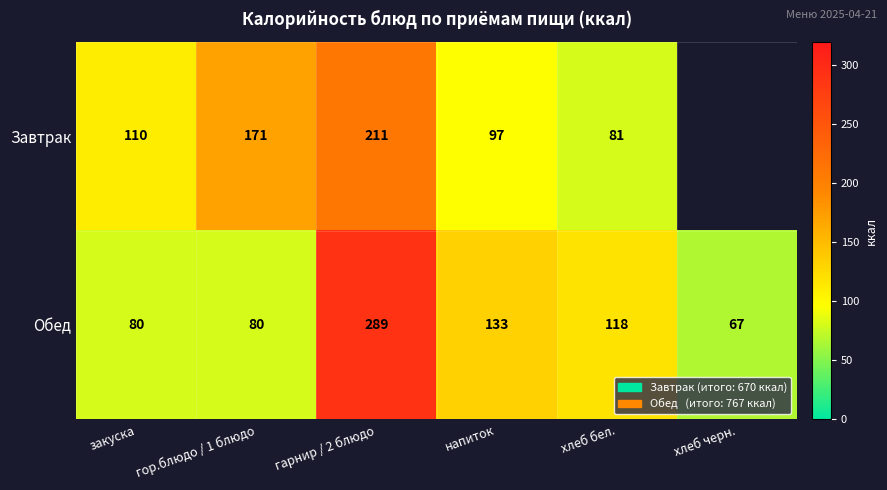

What is the difference between the maximum and minimum values in the Обед series?

222